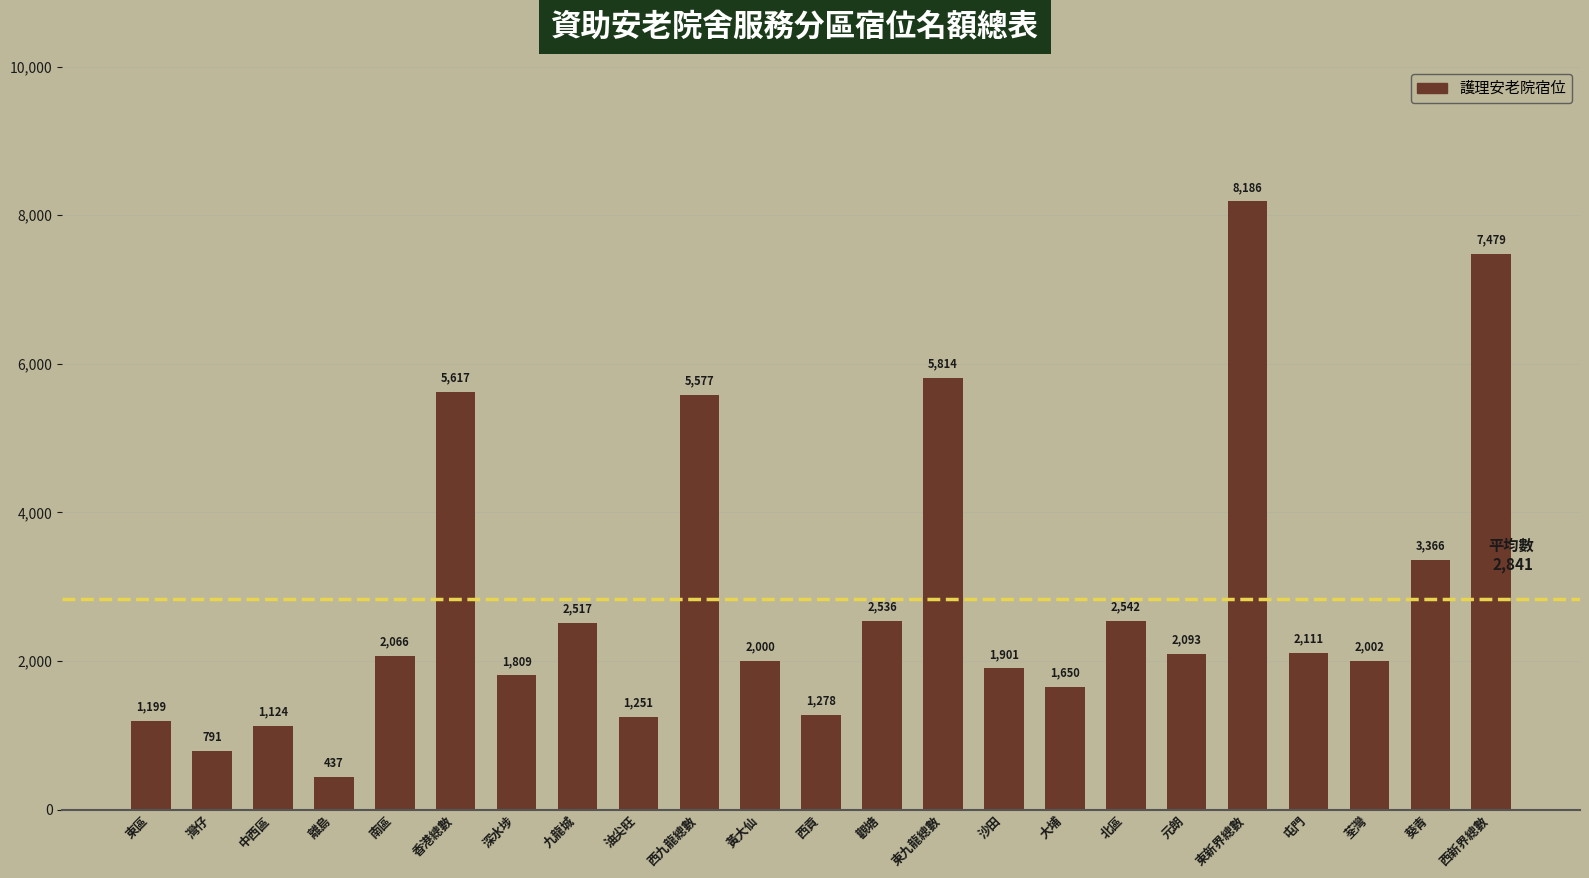

What is the sum of the values at 南區 and 西貢?

3344